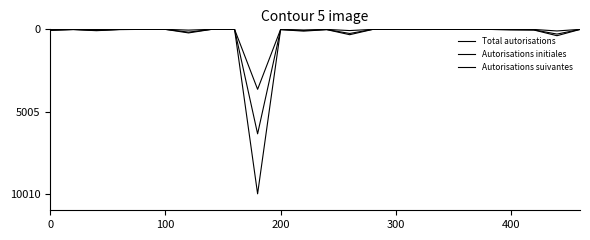

At how many categories does at least one series exceed 2591?

1